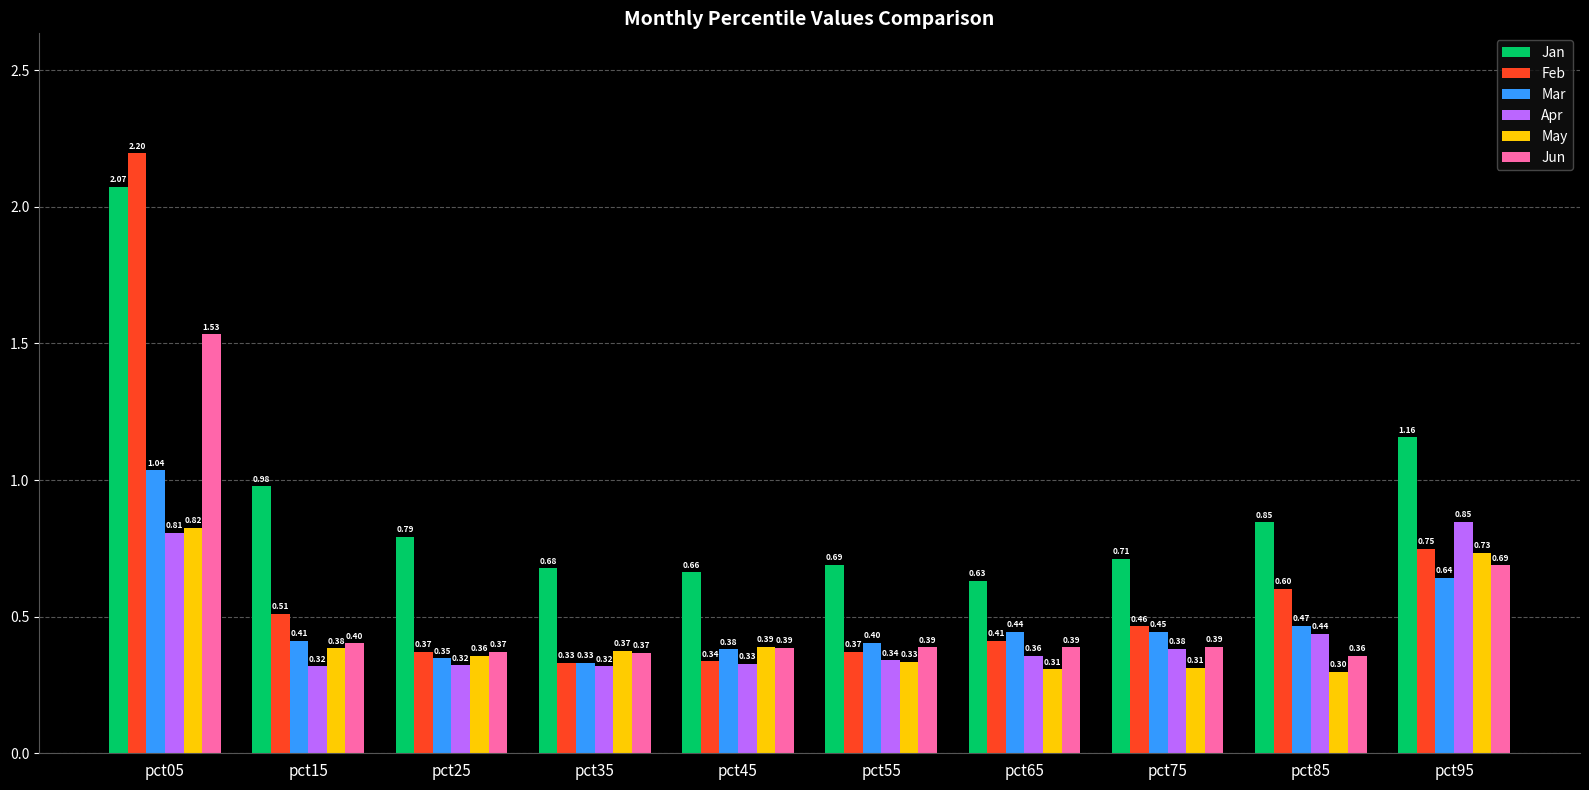

What is the sum of the Jan values at pct65 and pct55?

1.3